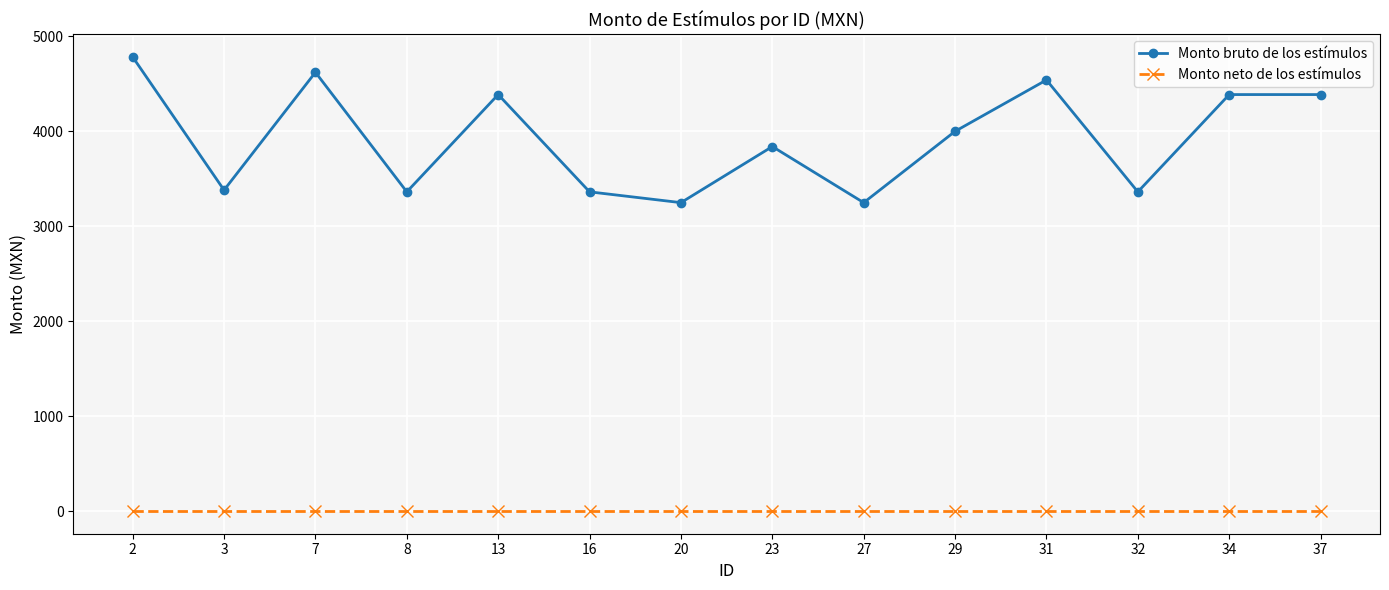

At how many categories does at least one series exceed 1595?

14